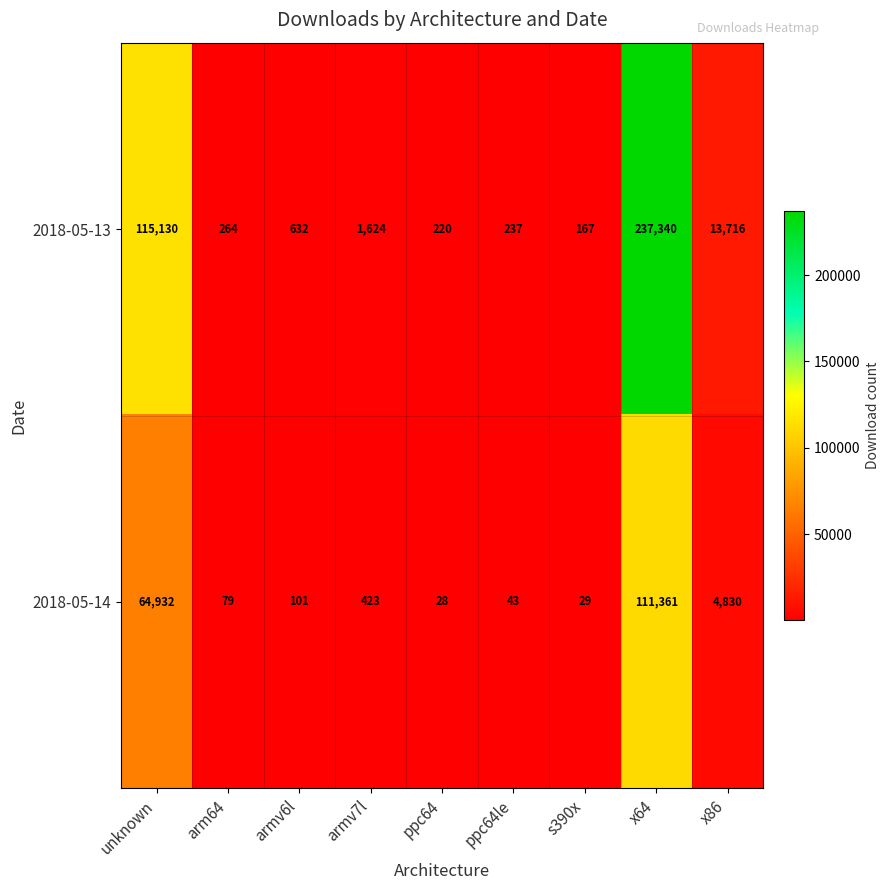

The 2018-05-14 series shows 28 at ppc64. True or false?

True